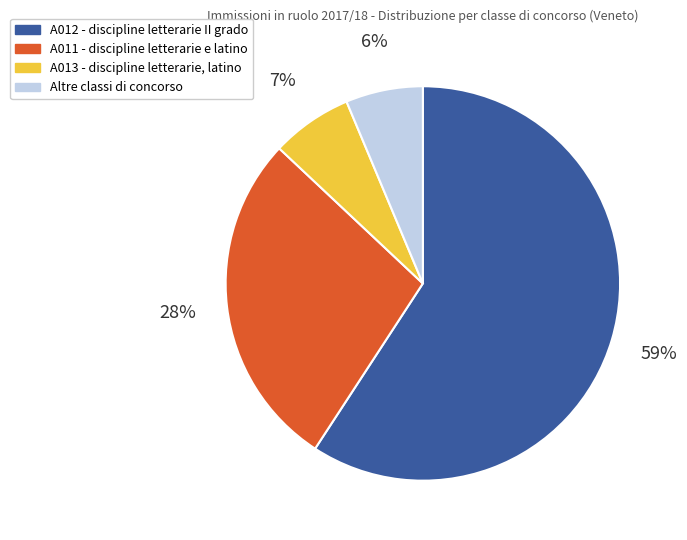

Is it true that A013 - discipline letterarie, latino is 7% of the pie?

True